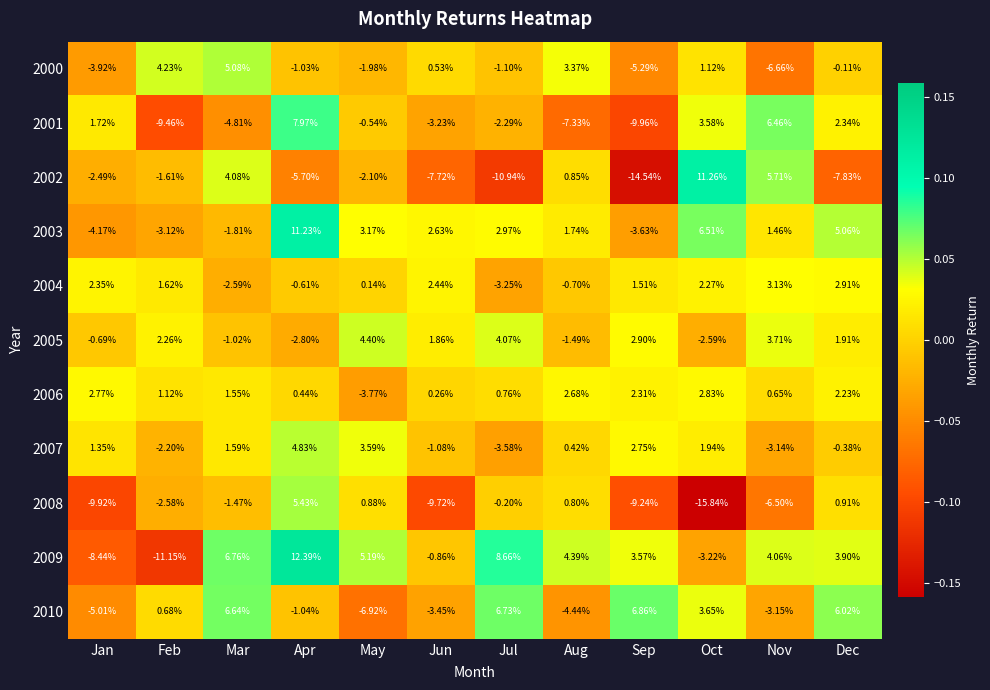

At which category is the sum across all series the highest?

Apr